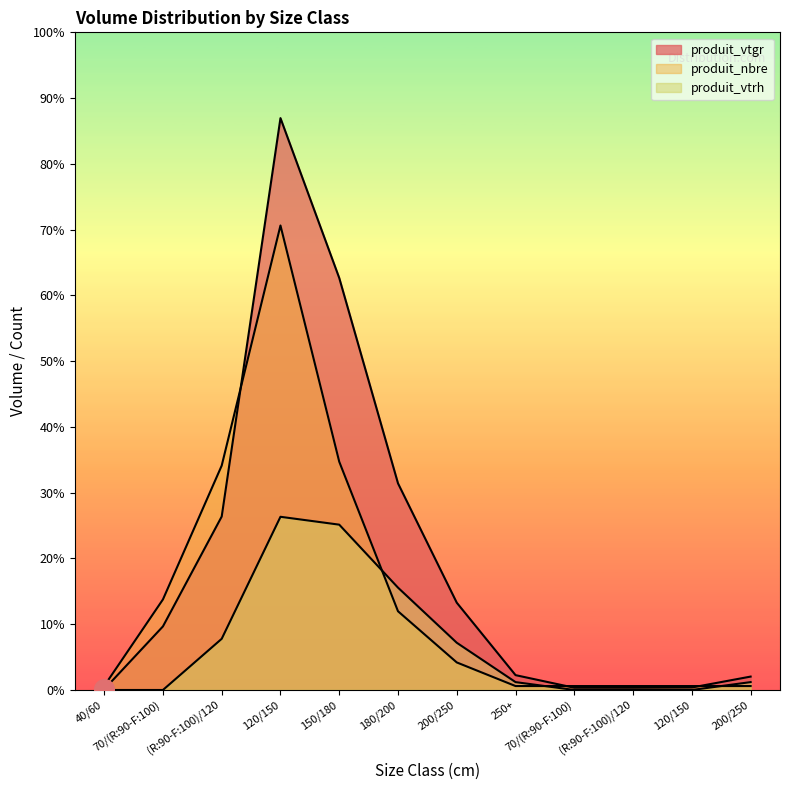

What is the total value across all series at 120/150?

307.3